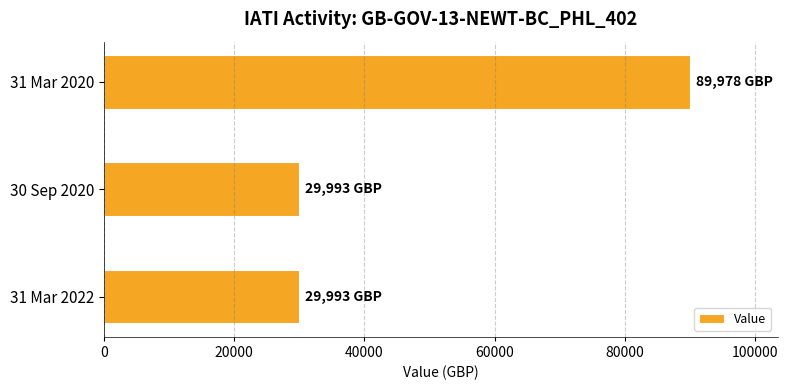

Reading top to bottom, what are all the values shown in this chart?

89978	29993	29993